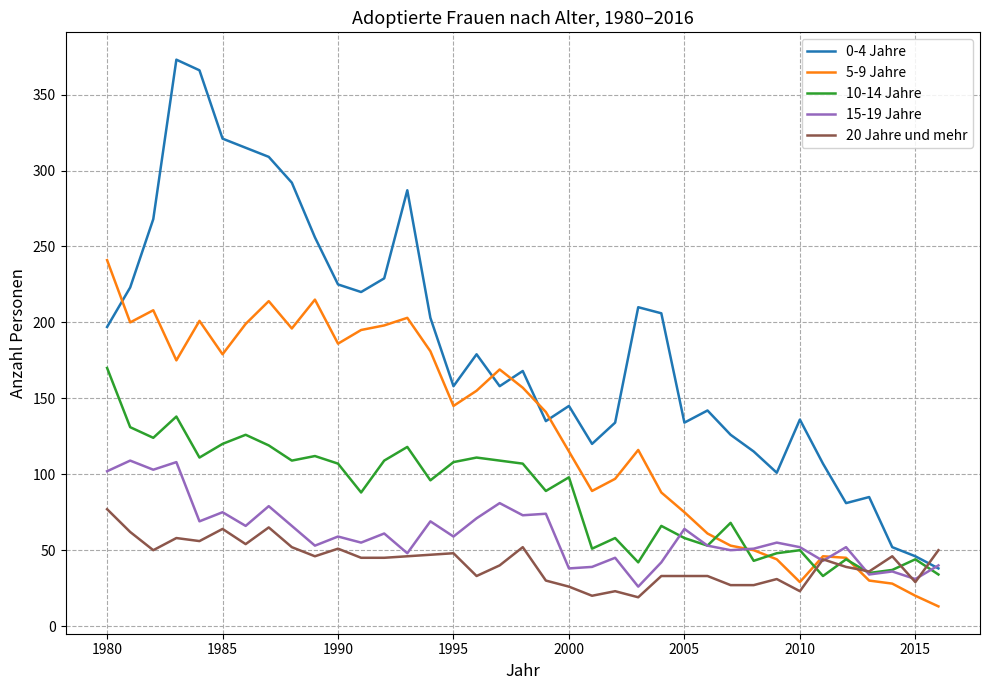

Rank the series by their maximum value, from highest to lowest.

0-4 Jahre, 5-9 Jahre, 10-14 Jahre, 15-19 Jahre, 20 Jahre und mehr